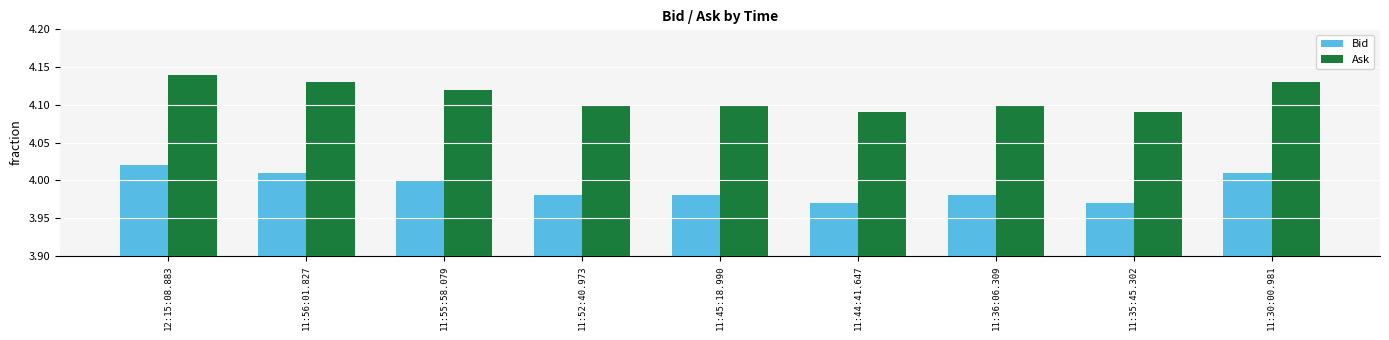

How many distinct data groups are displayed?

2